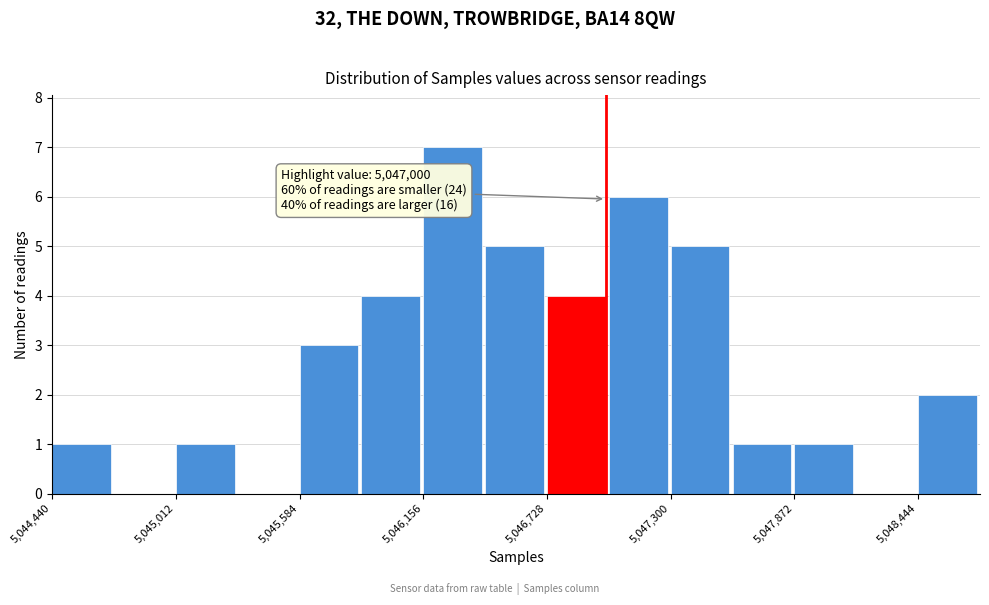

Read against the x-axis, roughly where is the centre of the tallest bar?

5046300